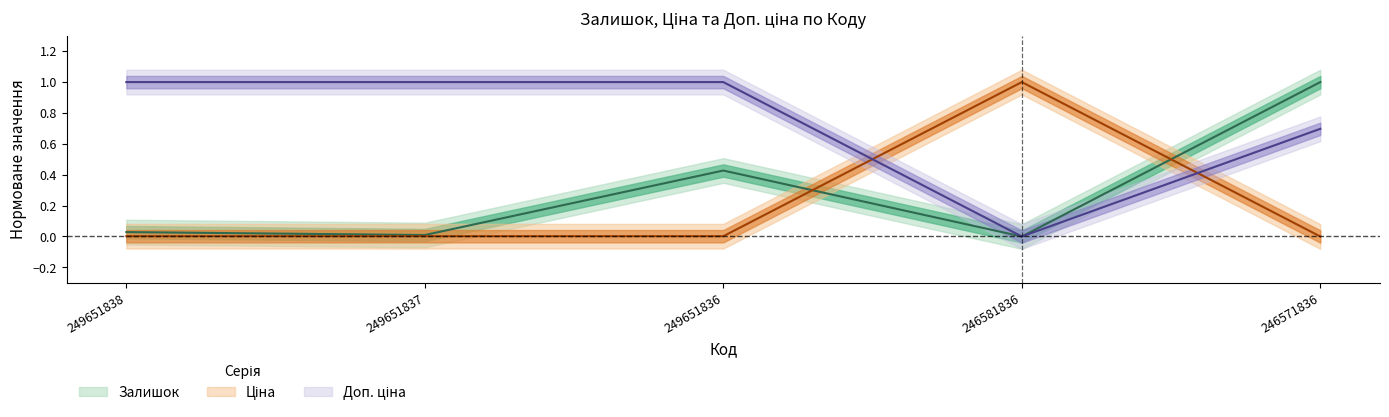

What is the difference between the second highest and second lowest values in the Залишок series?

0.4